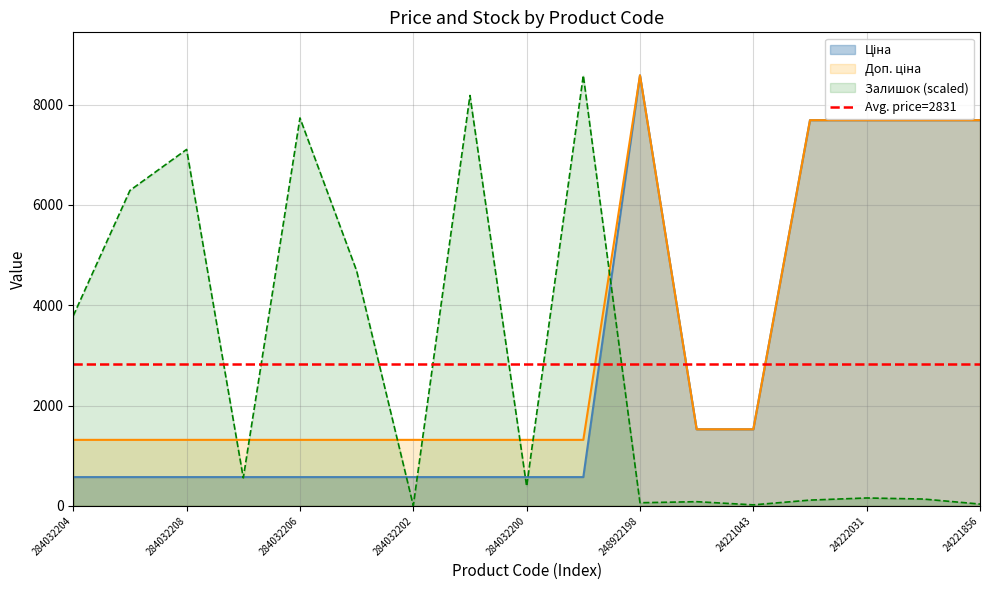

How many data points does each series have?

17